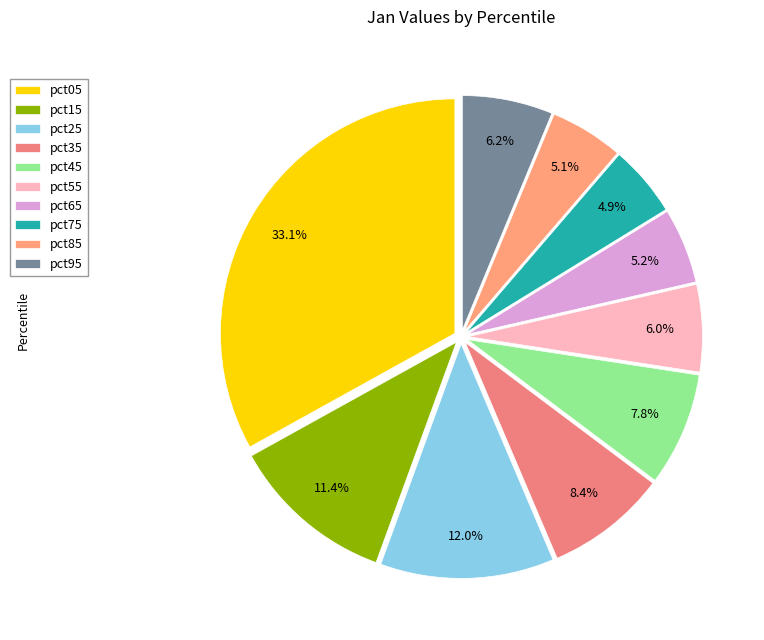

Count the number of slices in the pie.

10